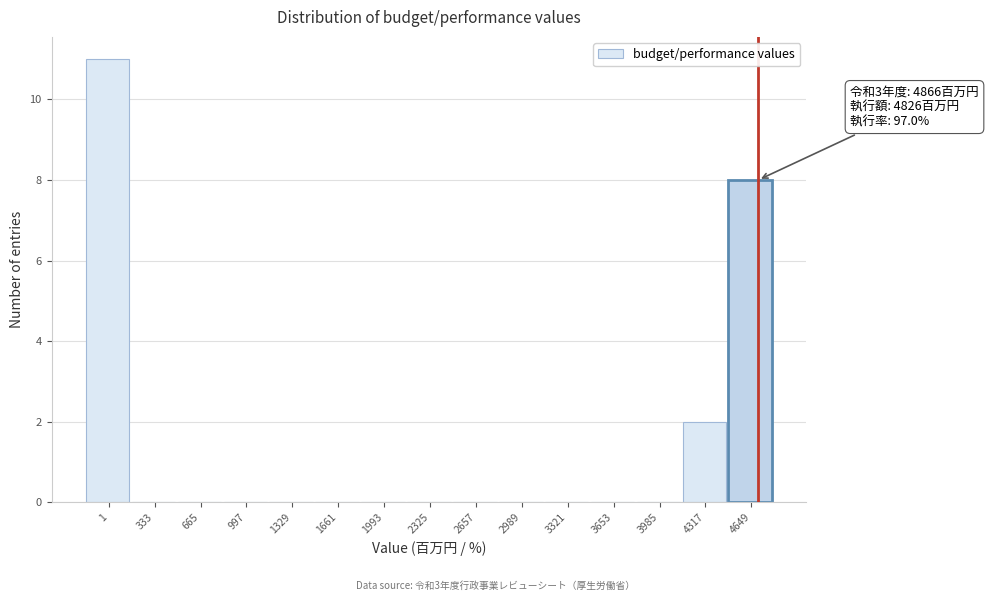

Reading right to left, list all the values displayed in this chart.

4649=8	4317=2	3985=0	3653=0	3321=0	2989=0	2657=0	2325=0	1993=0	1661=0	1329=0	997=0	665=0	333=0	1=11